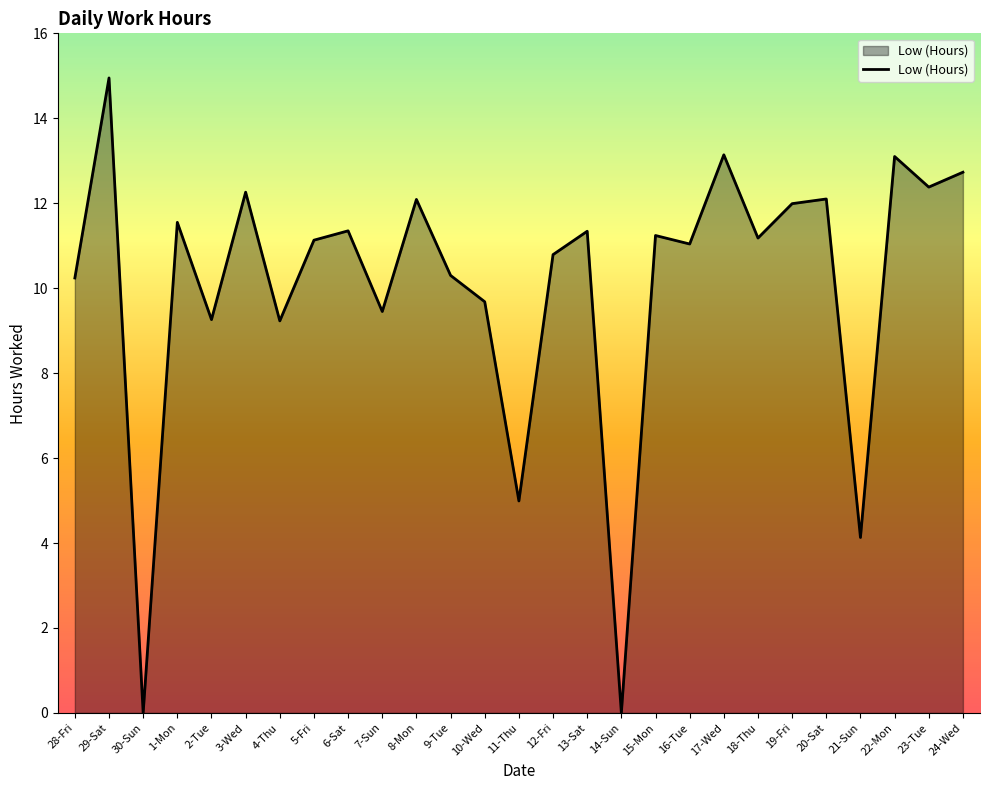

What is the approximate value at 3-Wed?

12.3